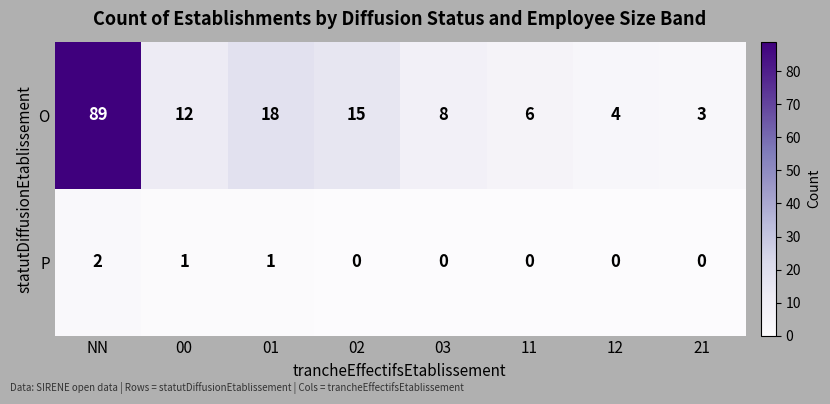

At how many categories does at least one series exceed 50?

1